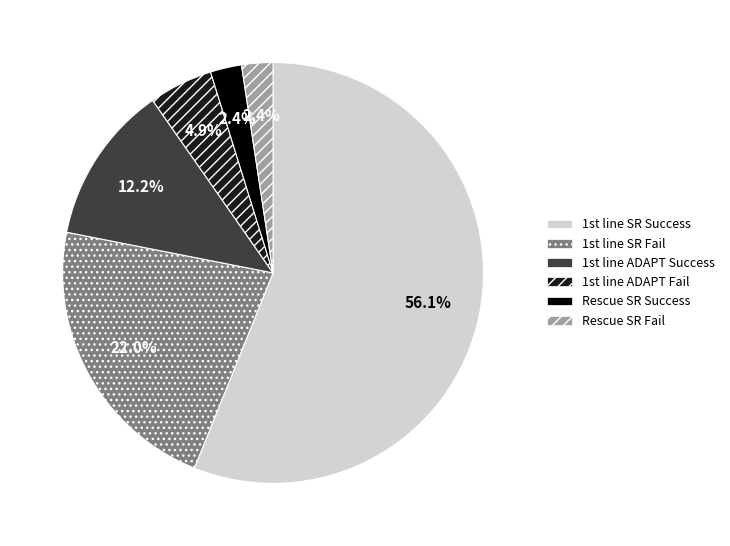

Does any single category account for the majority?

Yes